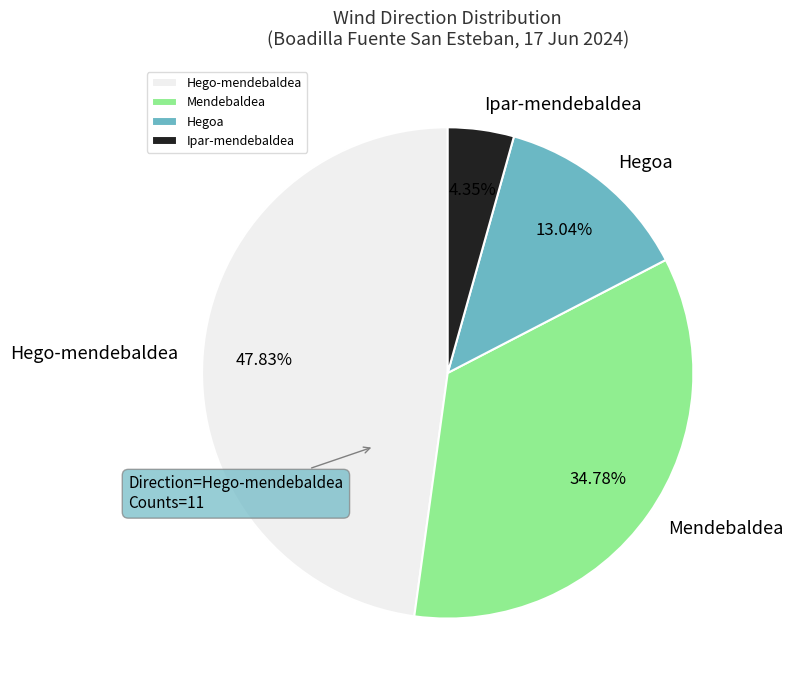

True or false: Mendebaldea accounts for 1% of the total.

False